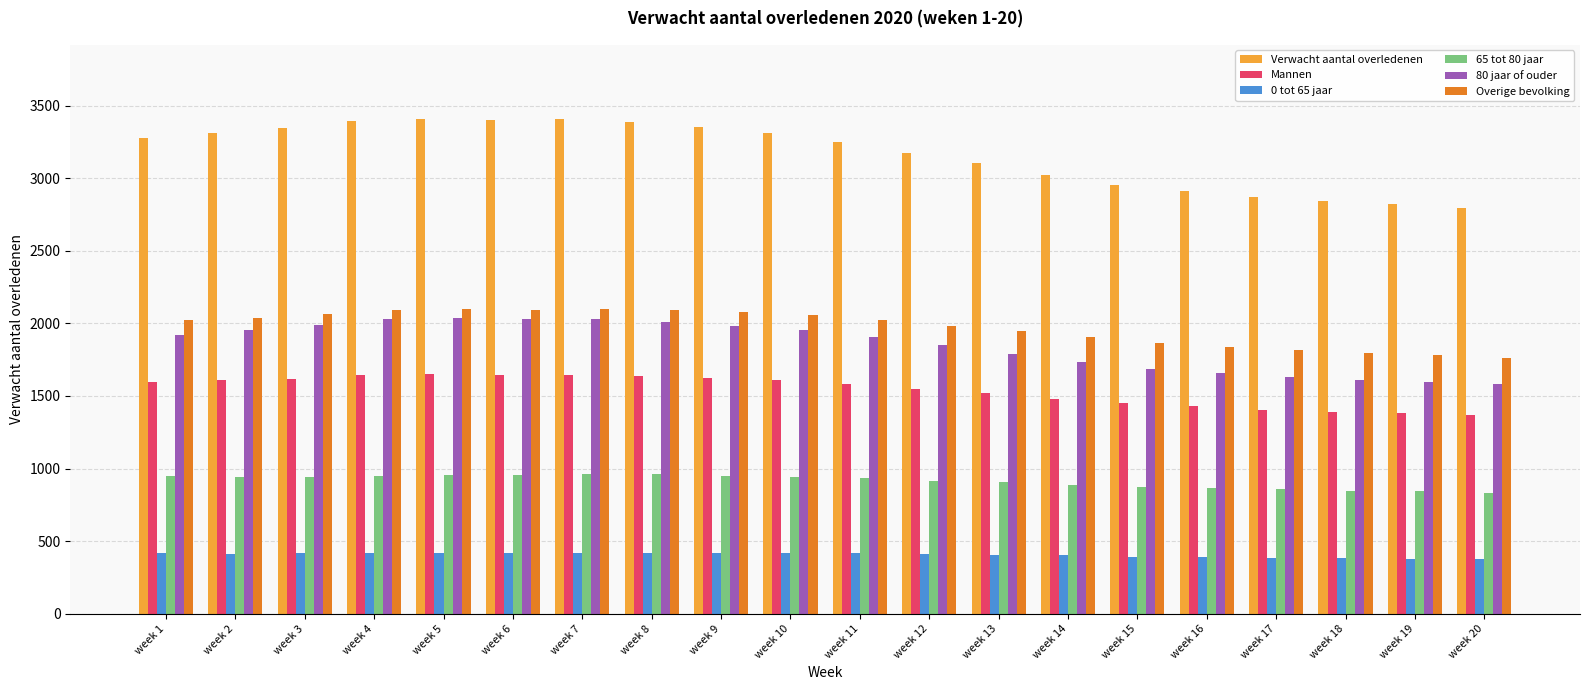

Which series has the largest range (max minus min)?

Verwacht aantal overledenen